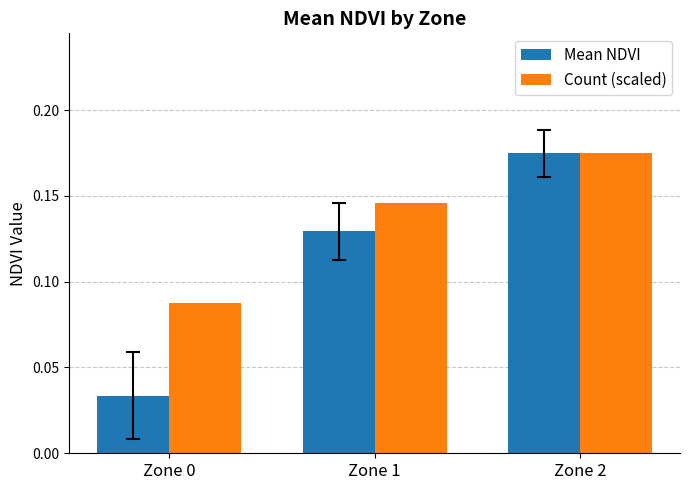

Count the Count (scaled) values in the range 0 to 1.

3